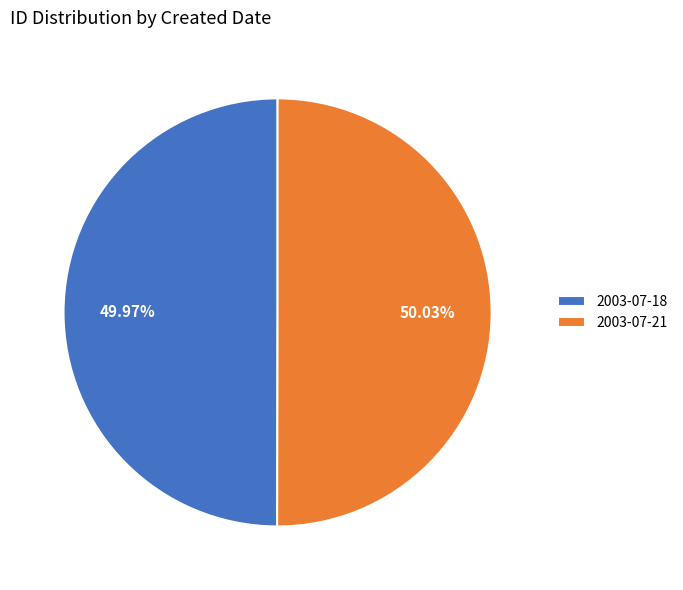

Approximately how many times larger is the value at 2003-07-18 compared to 2003-07-21?

1.0